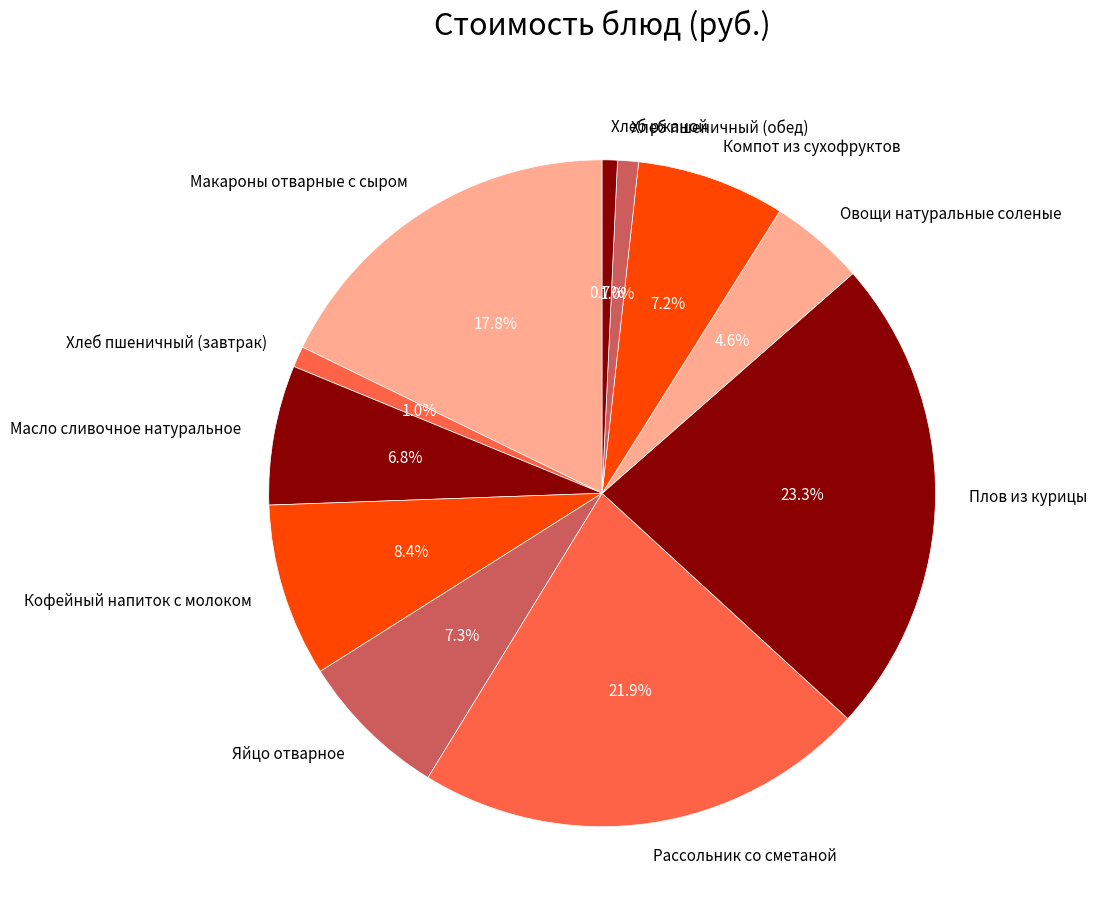

Is it true that Масло сливочное натуральное is 7% of the pie?

True